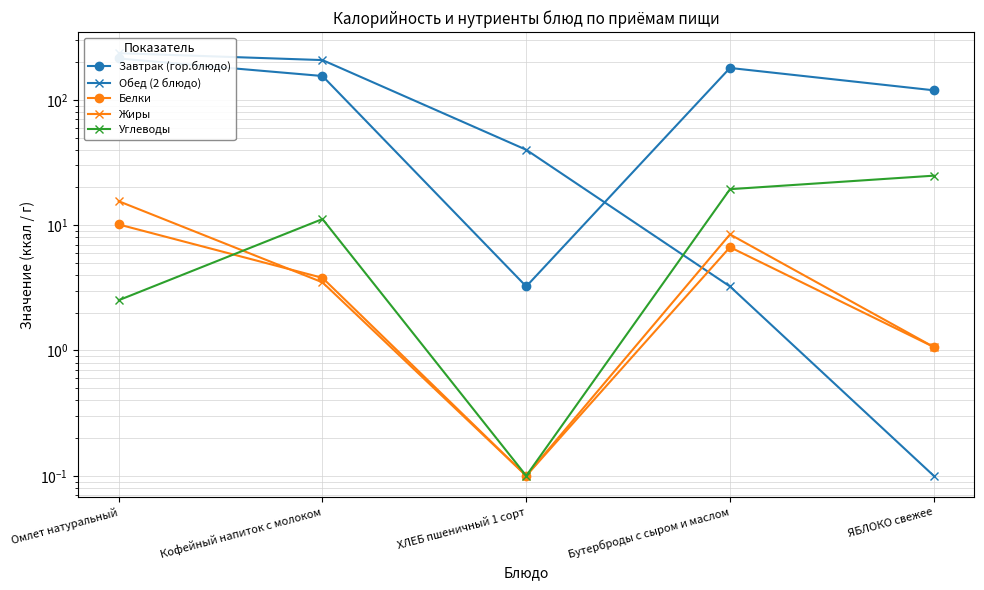

At which label is Обед (2 блюдо) closest to 118?

ХЛЕБ пшеничный 1 сорт